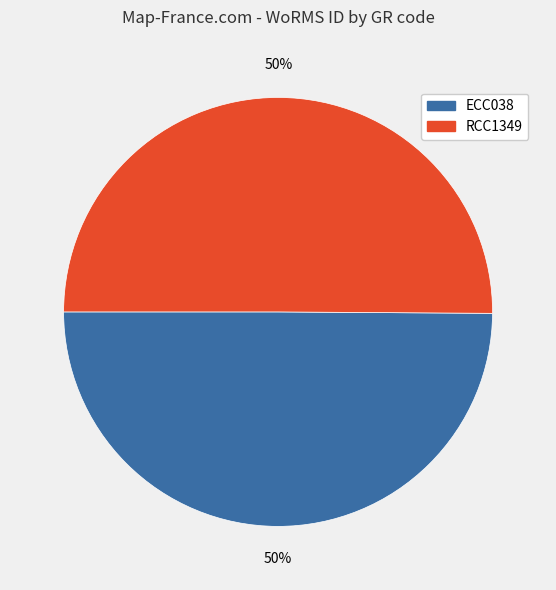

Combined, do RCC1349 and ECC038 account for over 50%?

Yes